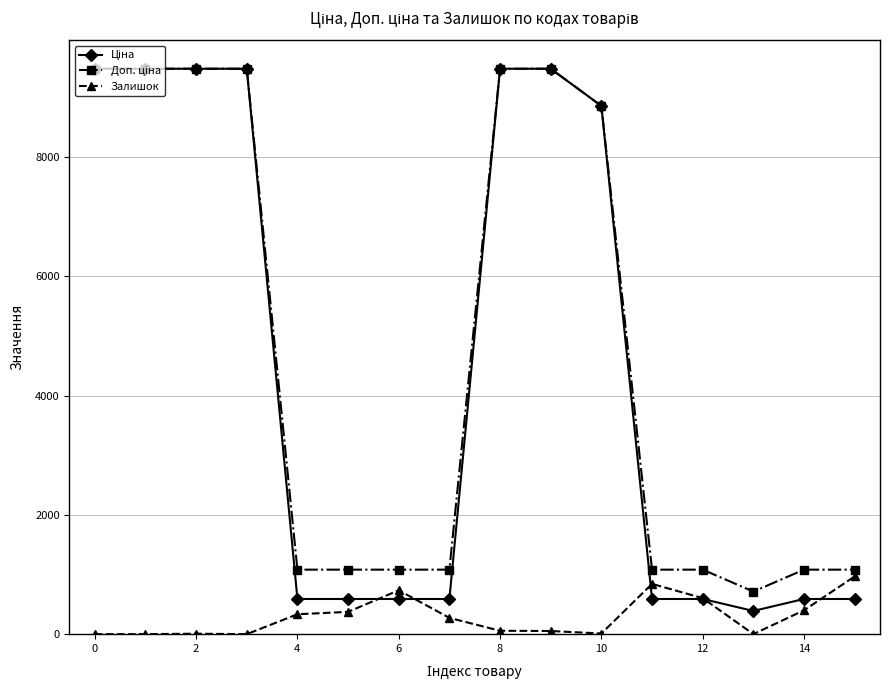

What is the greatest value displayed?

9480.1